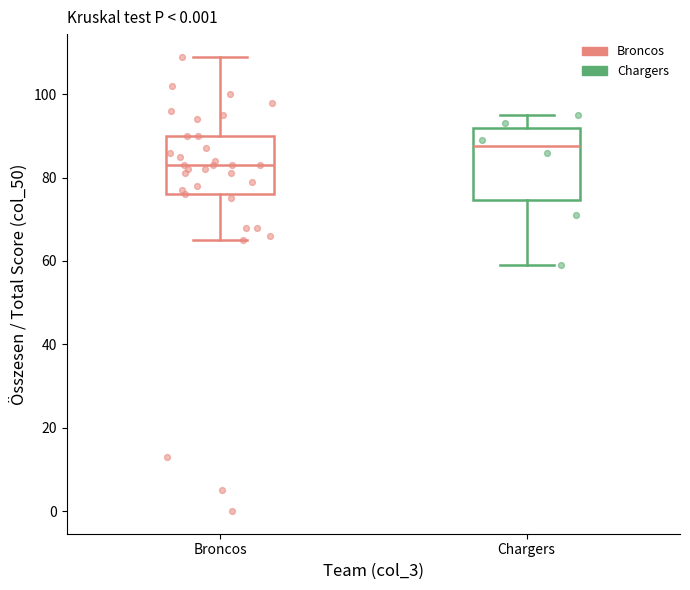

Which box has the lowest median line?

Broncos